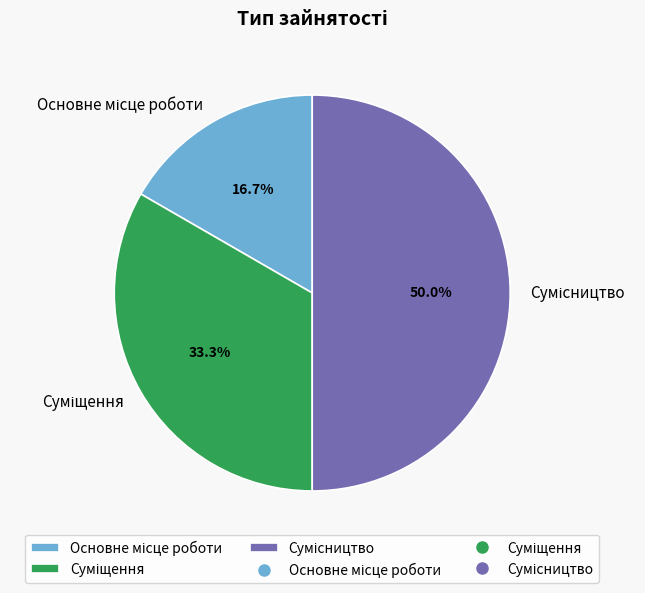

Rank the categories by value from lowest to highest.

Основне місце роботи, Суміщення, Сумісництво